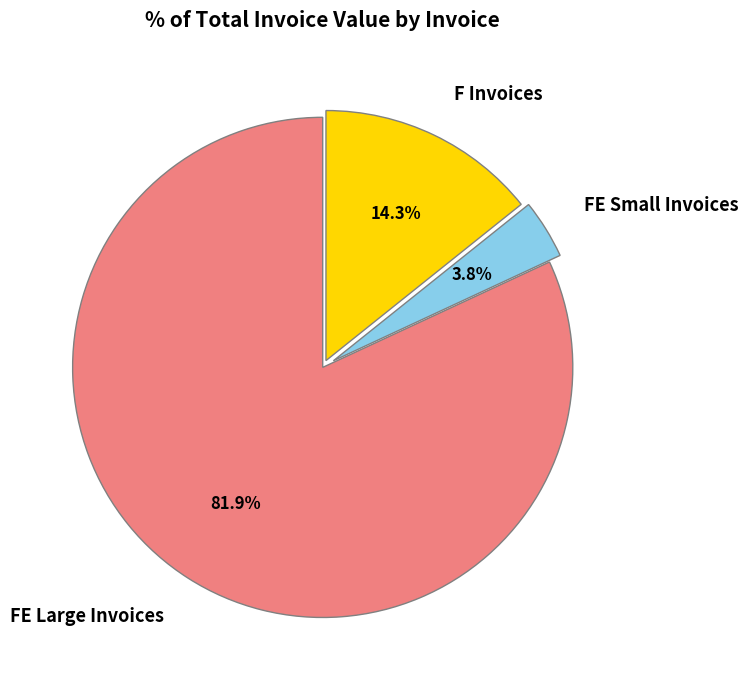

Which has a higher value, F Invoices or FE Small Invoices?

F Invoices